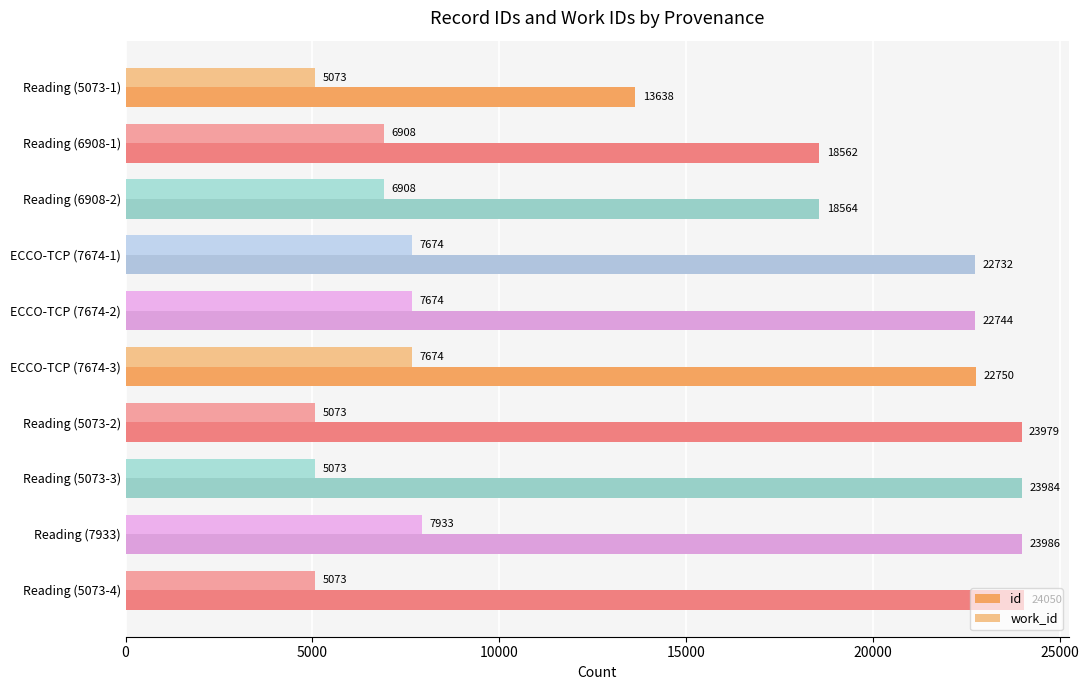

Which series has the largest total across all categories?

id